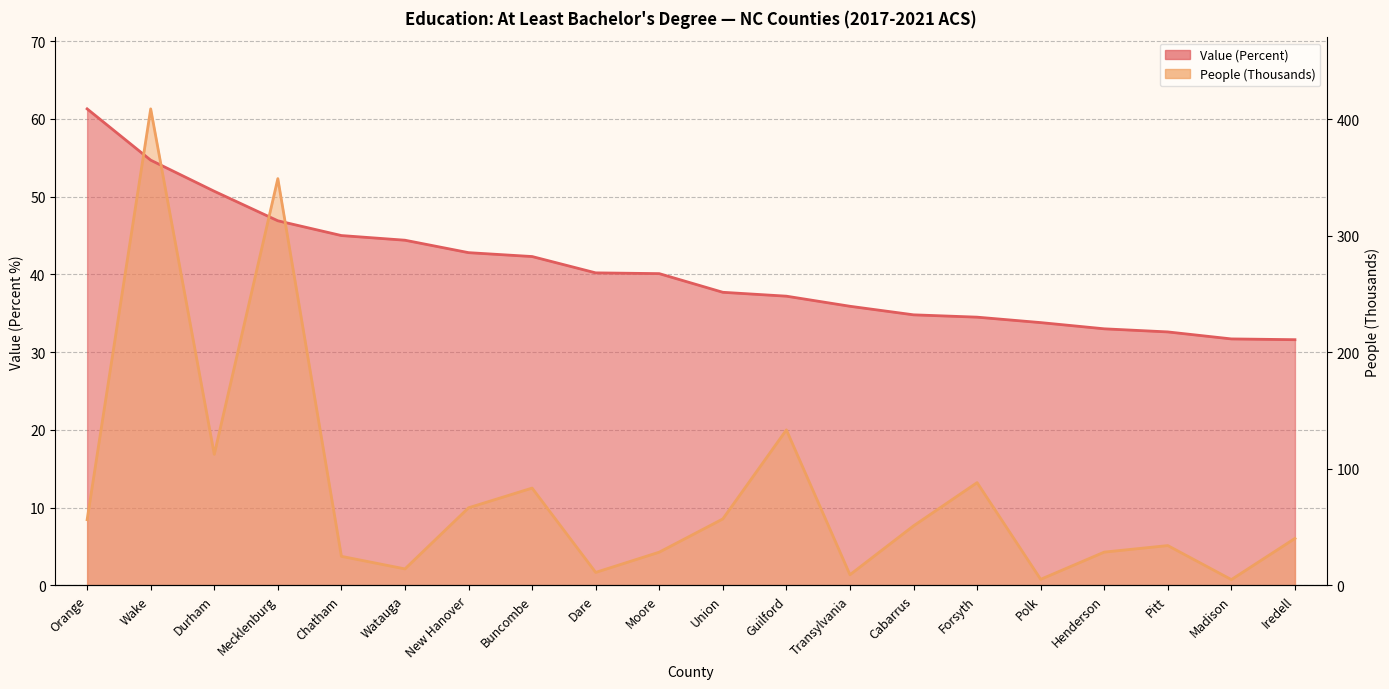

Where do People (Thousands) and Value (Percent) first cross each other?

Orange and Wake